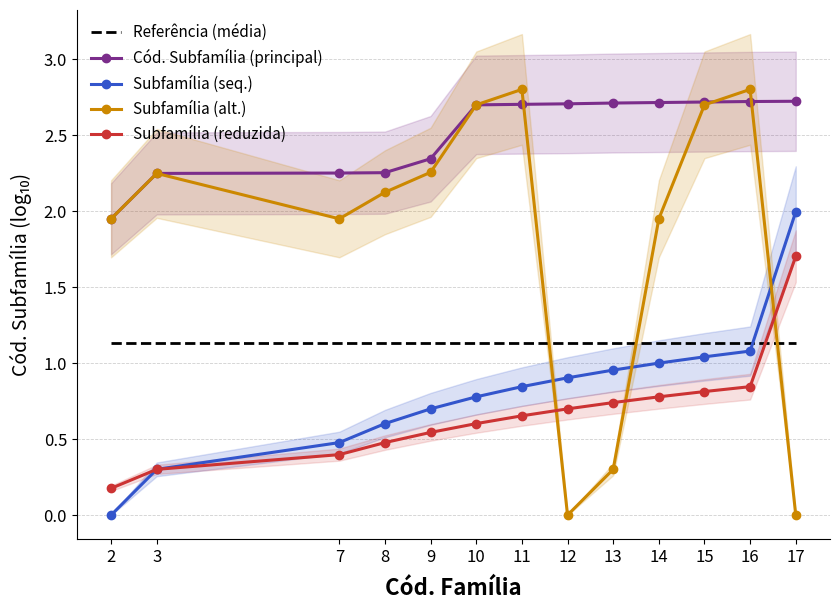

Which series has the widest spread of values?

Subfamília (alt.)